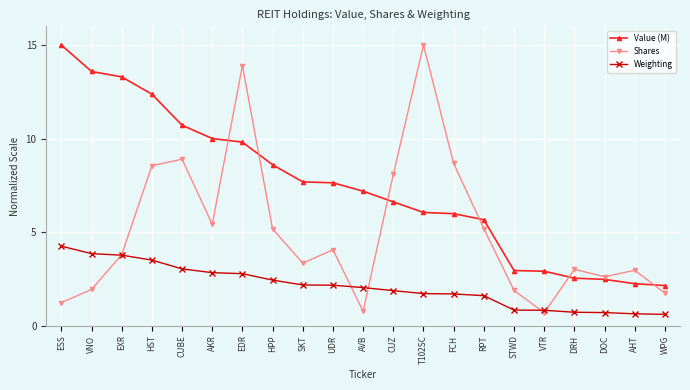

Is it true that Shares equals 7.3 at RPT?

False